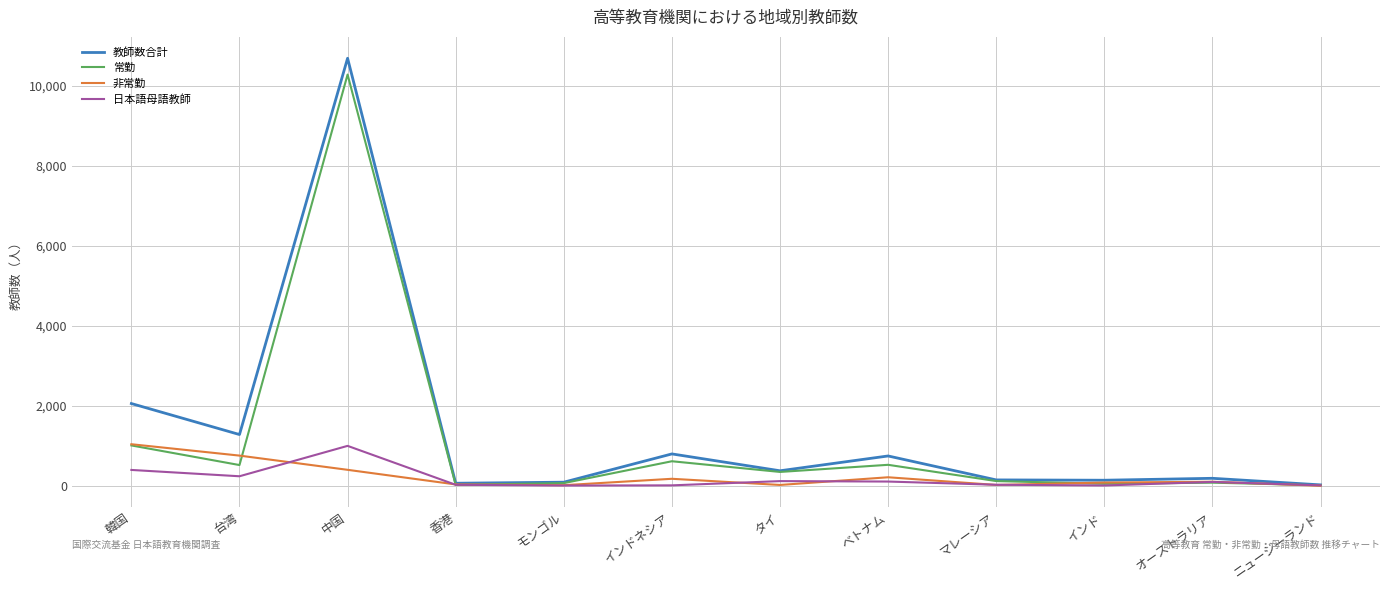

Which category has the highest value in the 非常勤 series?

韓国